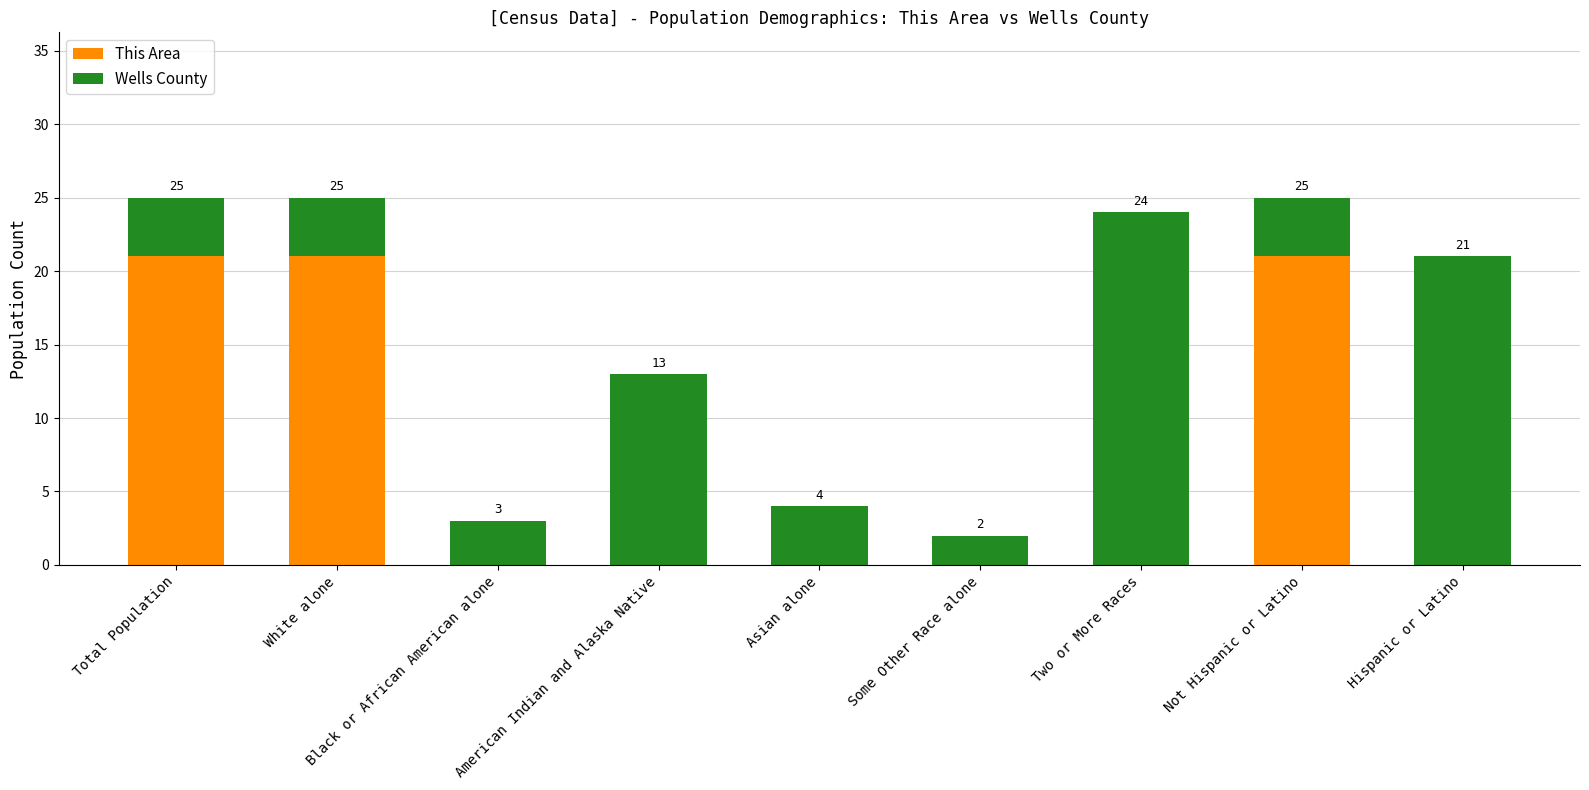

How many This Area values are between 0 and 21?

9